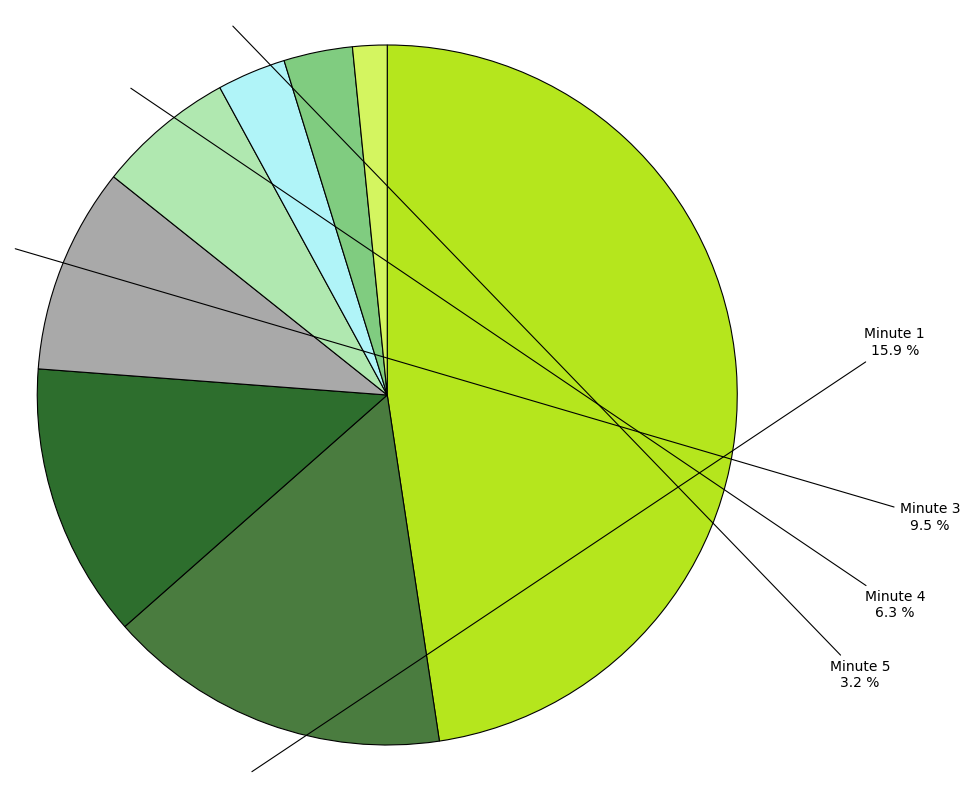

What is the largest slice in the pie chart?

Minute 0